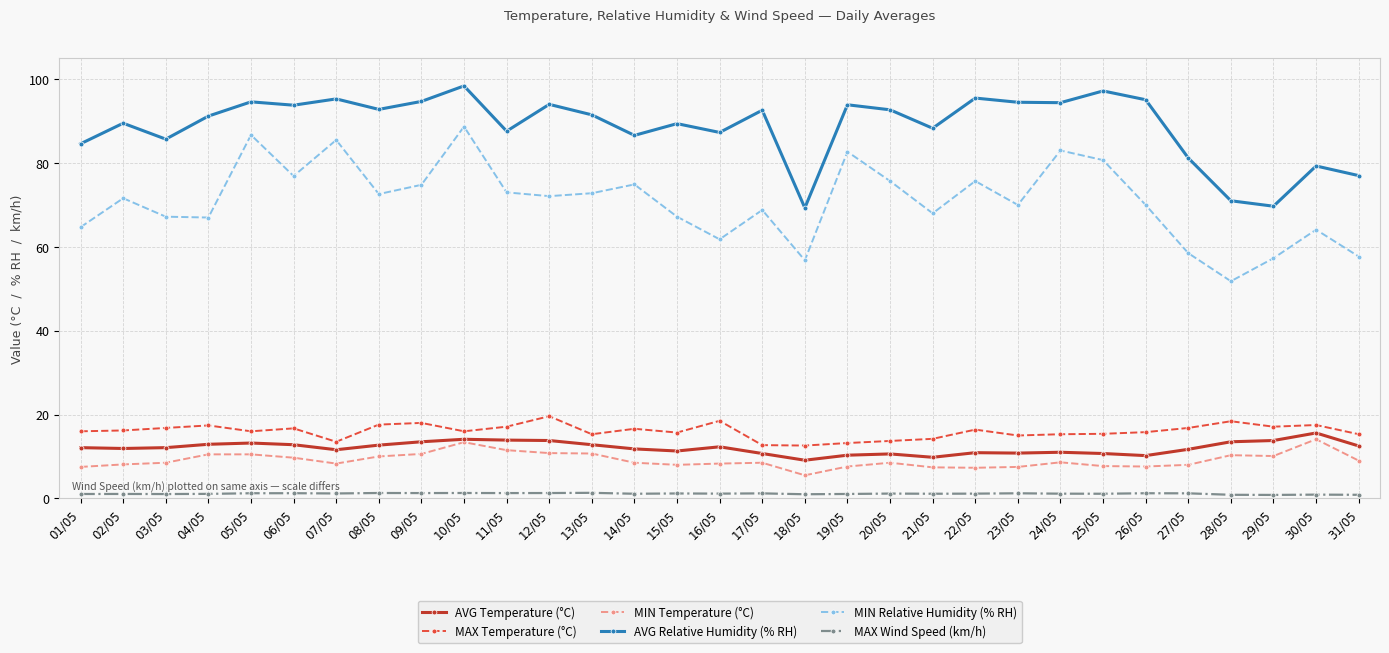

Which series has the largest range (max minus min)?

MIN Relative Humidity (% RH)